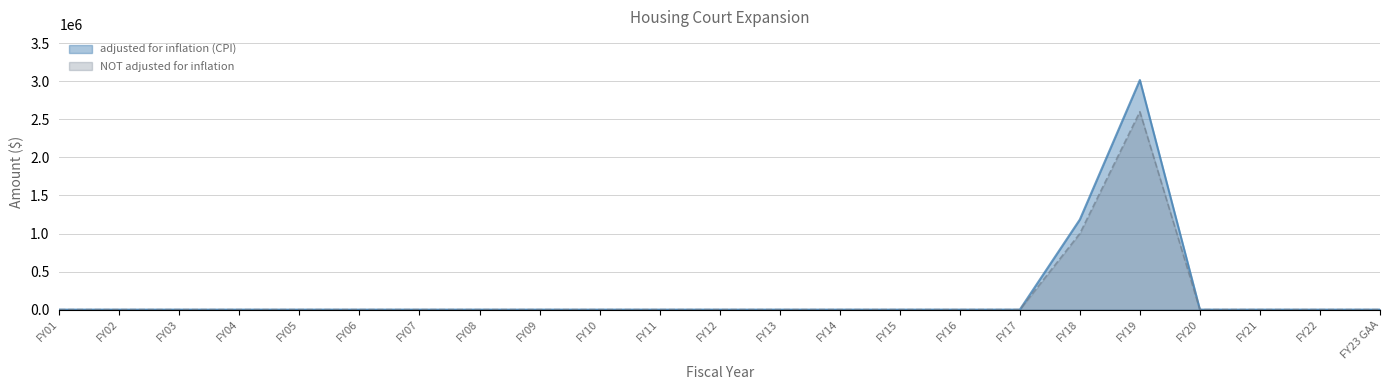

How many lines are shown in the chart?

2